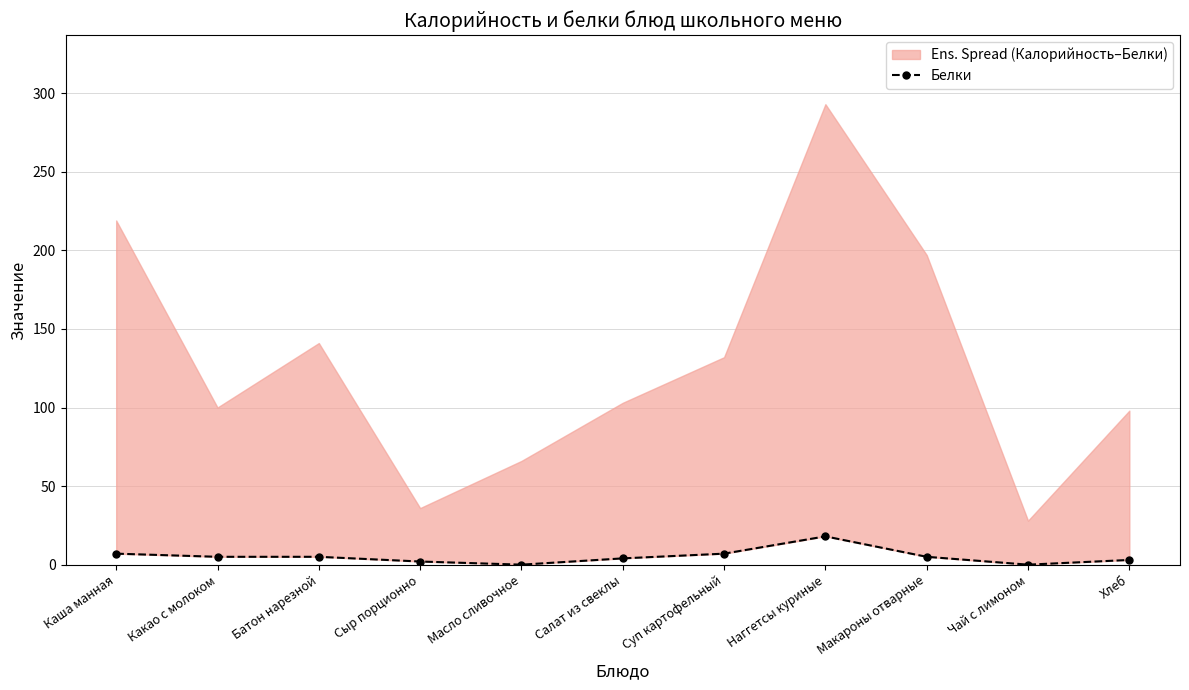

At which category does the data reach its first local valley?

Масло сливочное